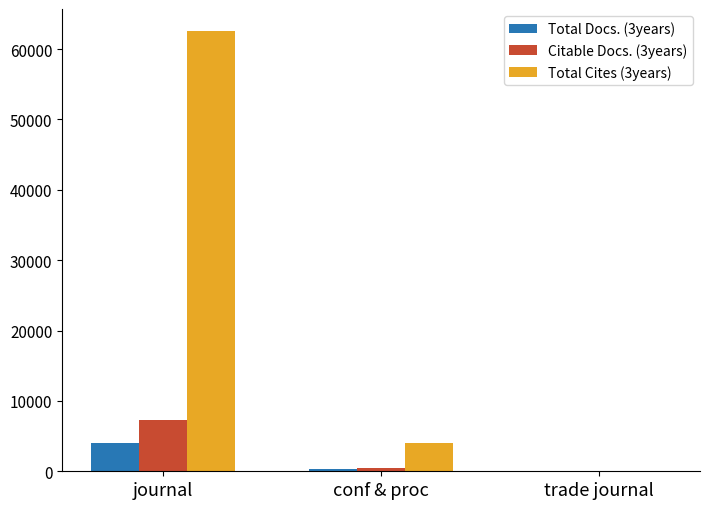

What is the maximum value shown in the chart?

62572